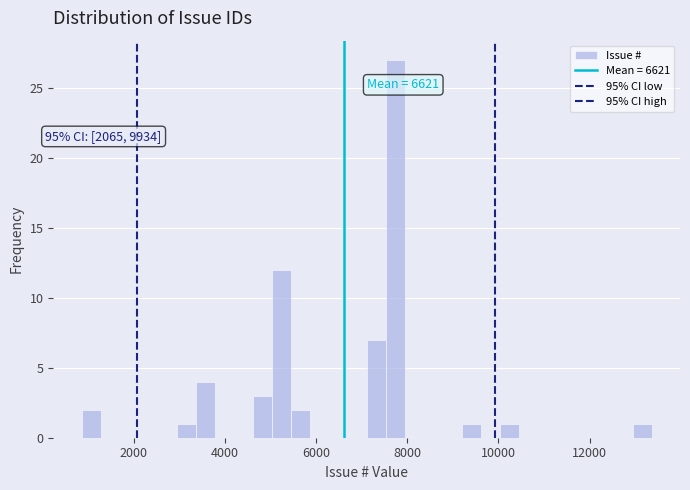

Around what value on the x-axis is the tallest bar? Give the approximate position of its centre, as read against the axis.

7800